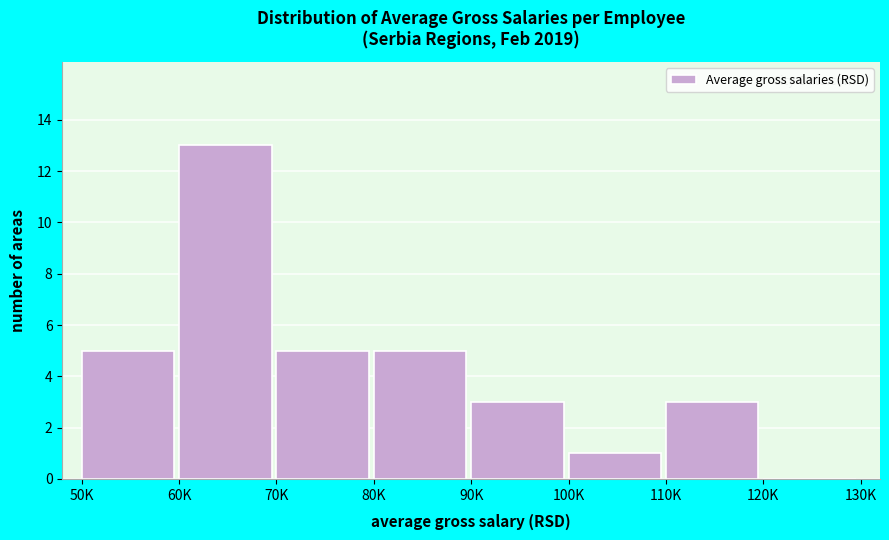

What is the sum of all values?

35